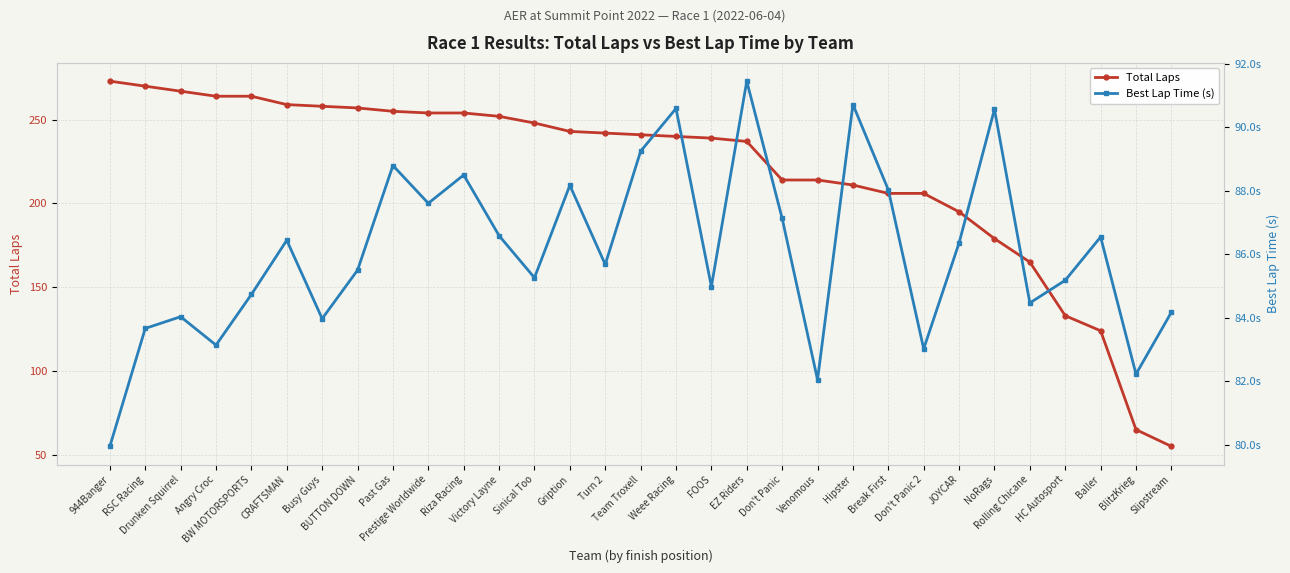

What is the label of the 25th point from the left?

JOYCAR